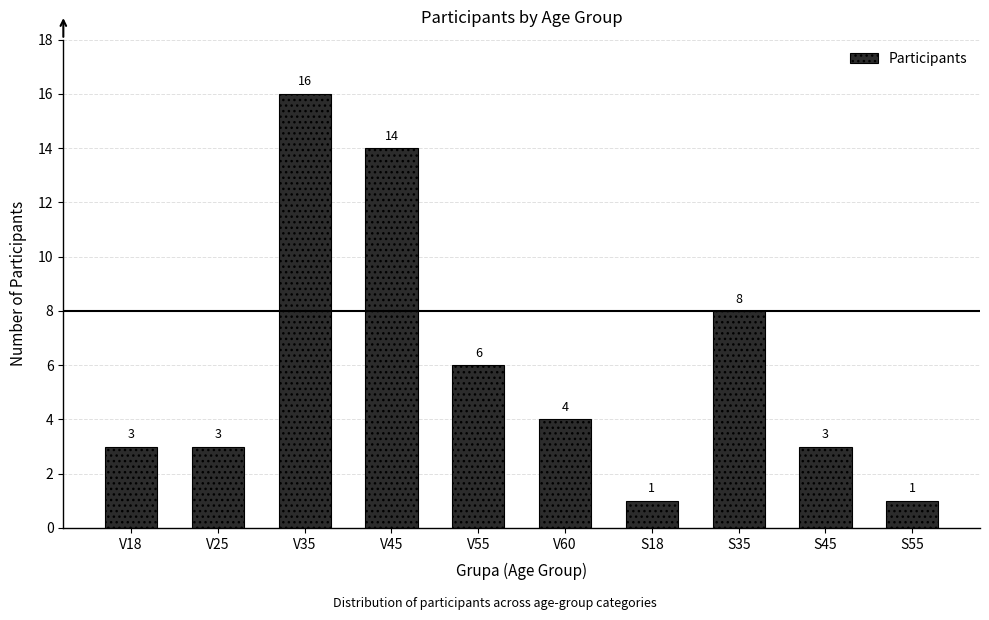

Are the bars horizontal?

No